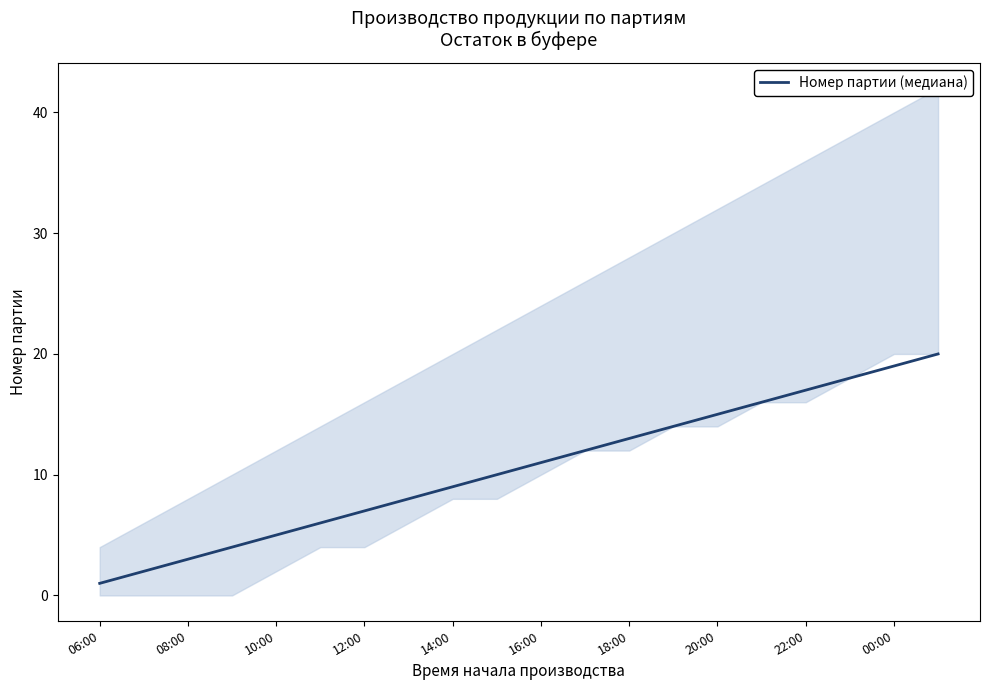

True or false: Номер партии (медиана) has a value of 15 at 20:00.

True